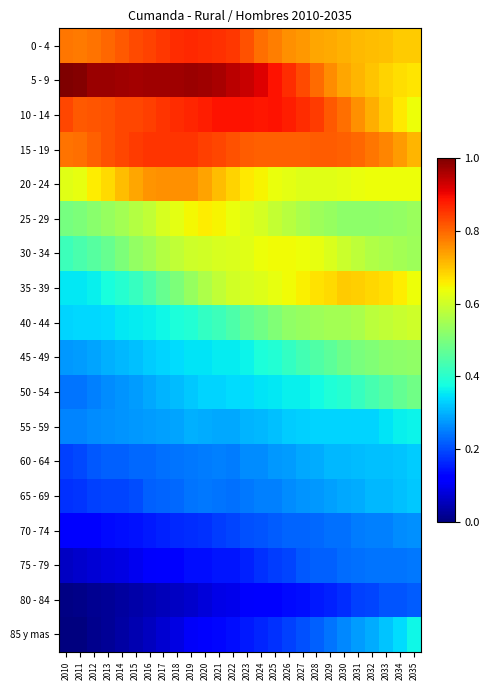

Rank the series by their maximum value, from highest to lowest.

5 - 9, 10 - 14, 0 - 4, 15 - 19, 20 - 24, 35 - 39, 25 - 29, 30 - 34, 40 - 44, 45 - 49, 50 - 54, 85 y mas, 55 - 59, 60 - 64, 65 - 69, 70 - 74, 75 - 79, 80 - 84